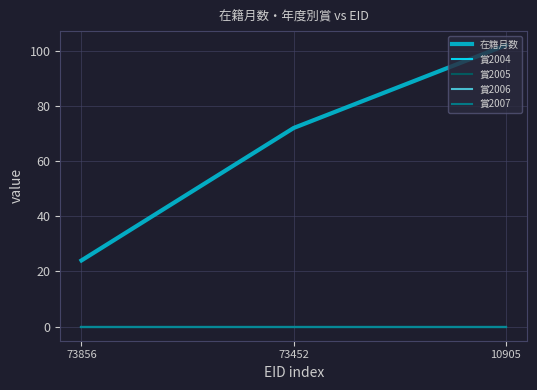

Which series changed the most between 73856 and 10905?

在籍月数